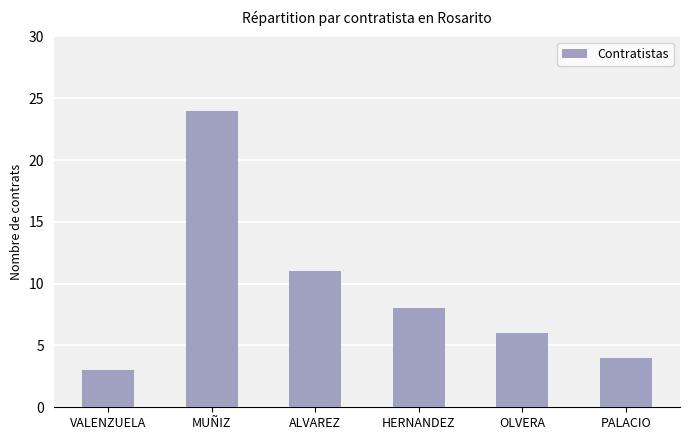

How many data points are less than 8?

3